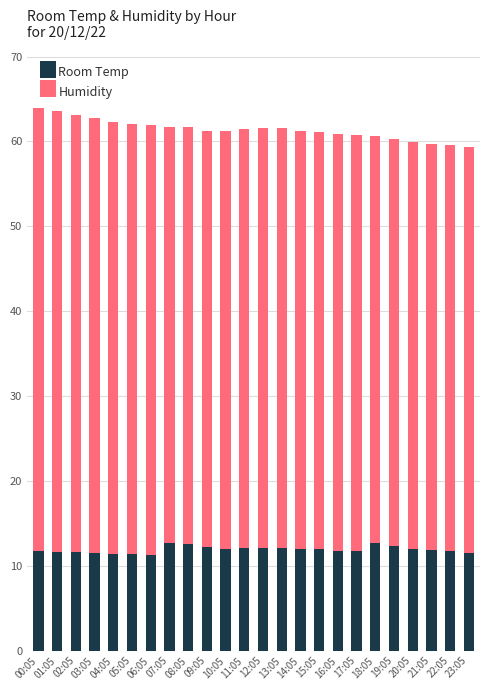

What is the sum of the Room Temp values at 09:05 and 13:05?

24.3